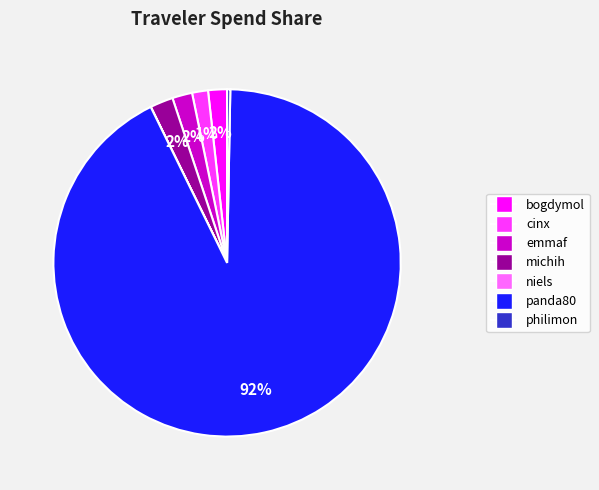

Which has a higher value, michih or philimon?

michih